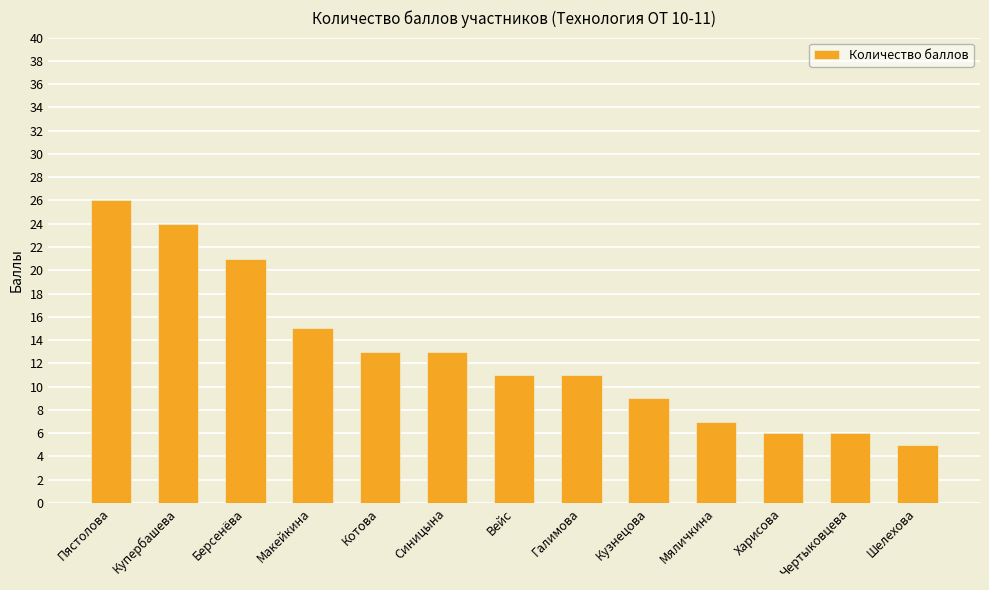

Reading left to right, extract all data points from this chart.

26	24	21	15	13	13	11	11	9	7	6	6	5